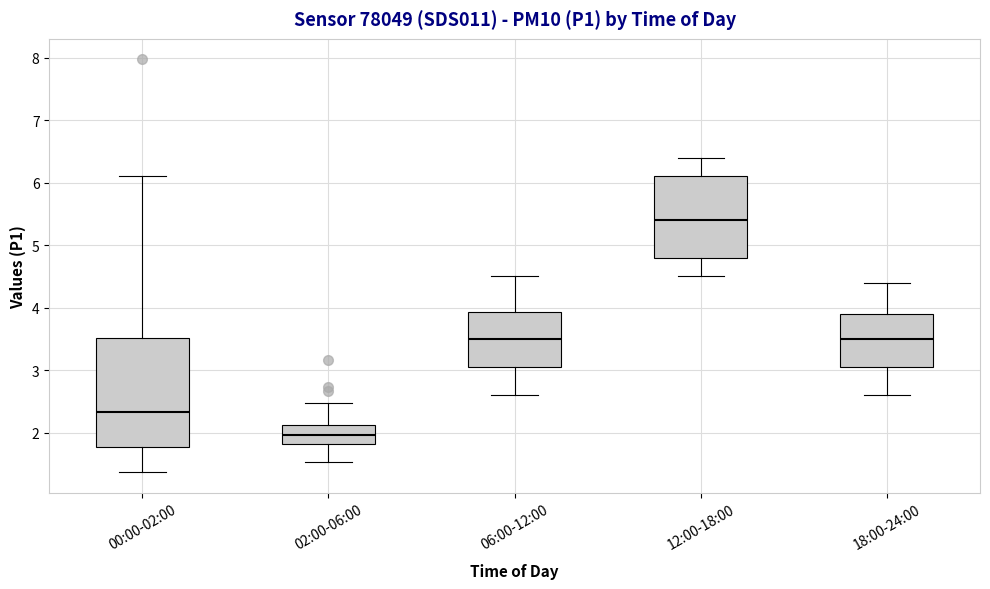

Which box is the tallest, from its lower edge to its upper edge?

00:00-02:00